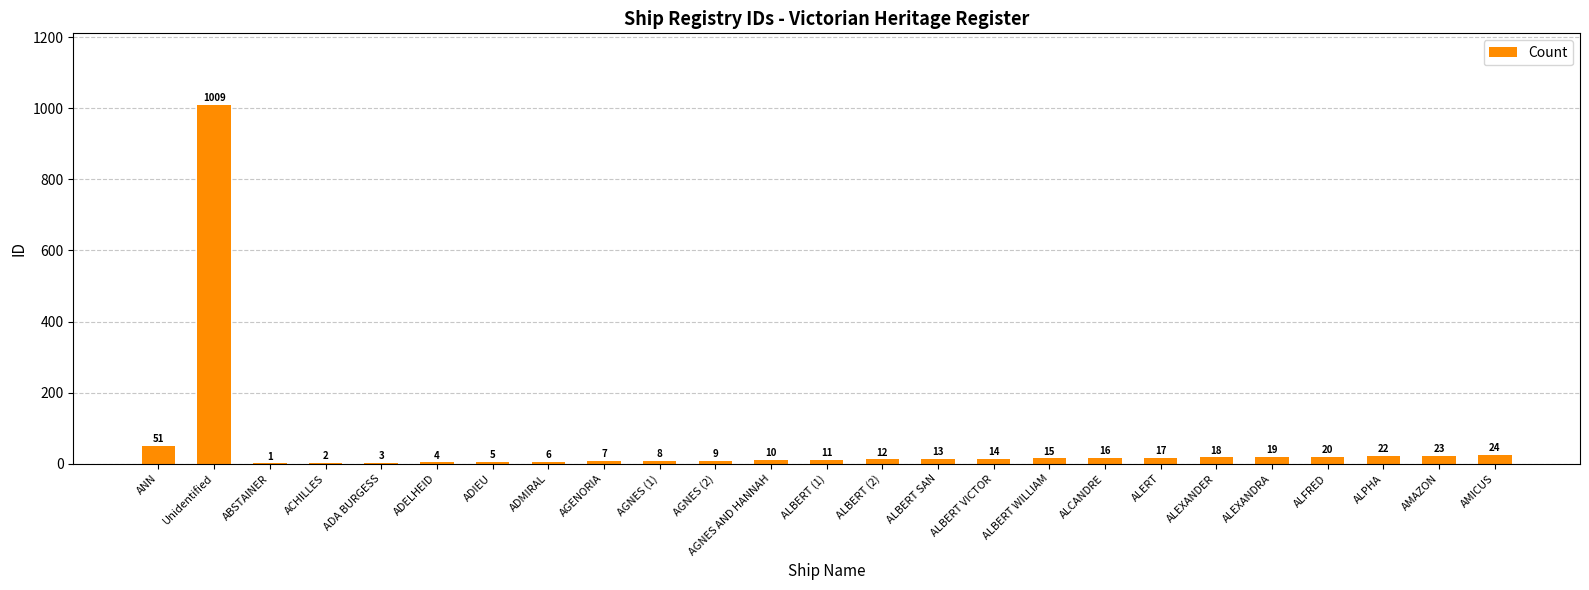

Are the bars horizontal?

No